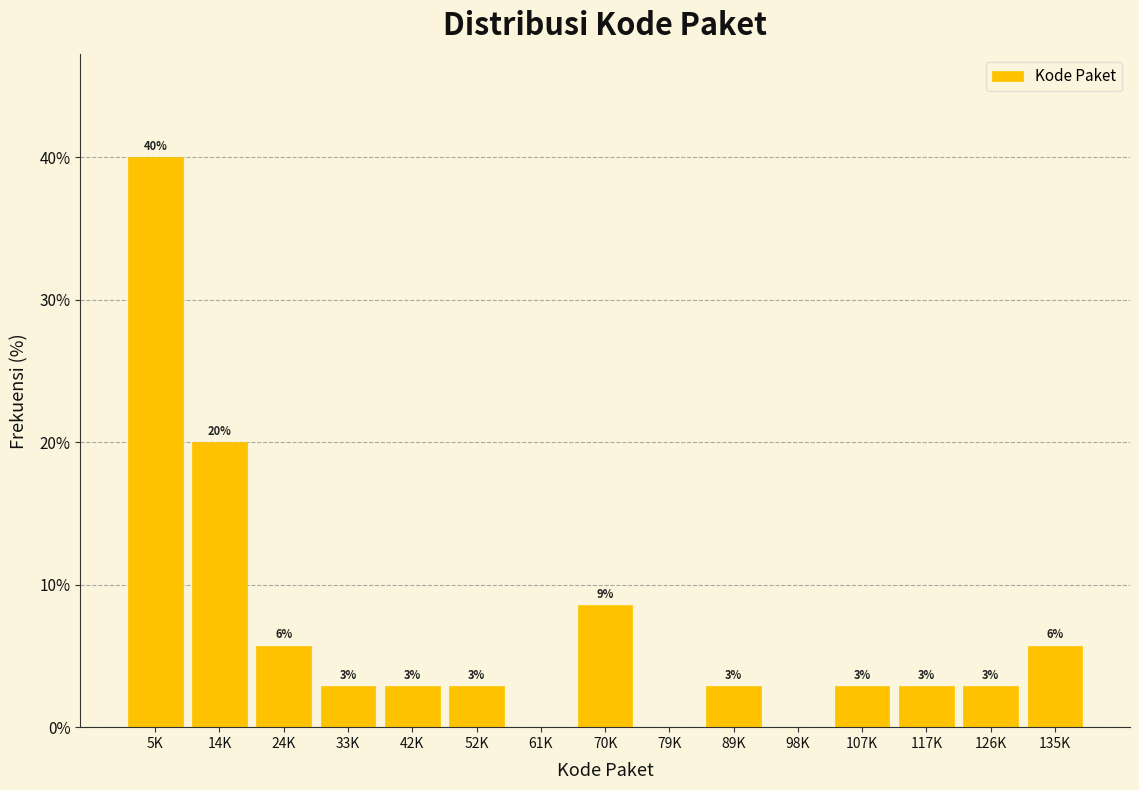

Are the bars horizontal?

No